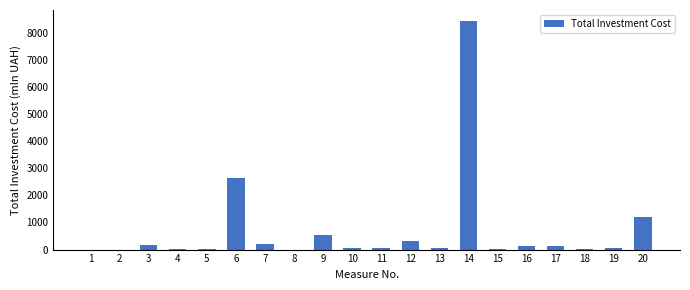

What is the sum of all values?

14007.8